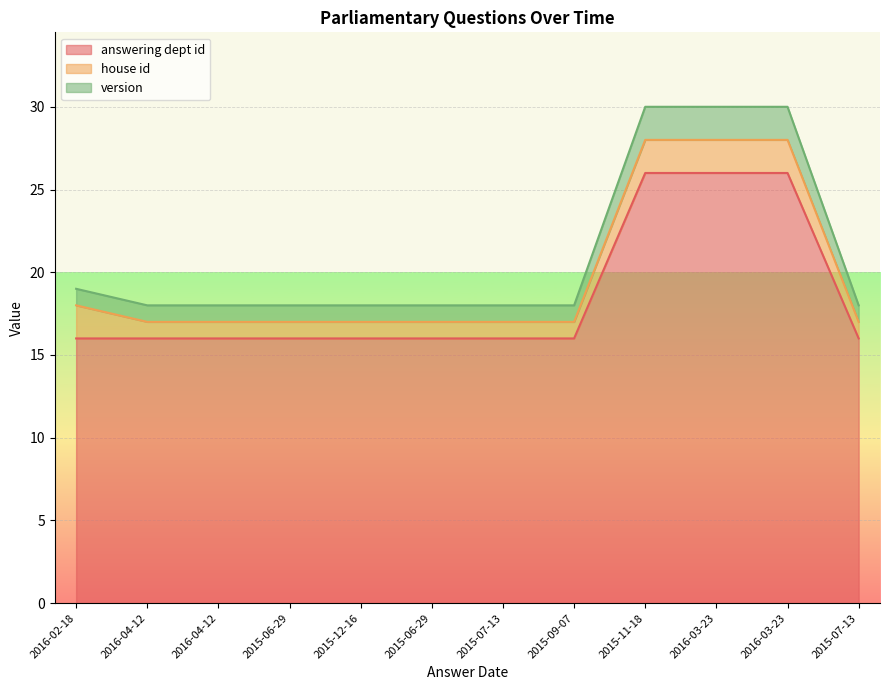

What is the sum of all answering dept id values?

222